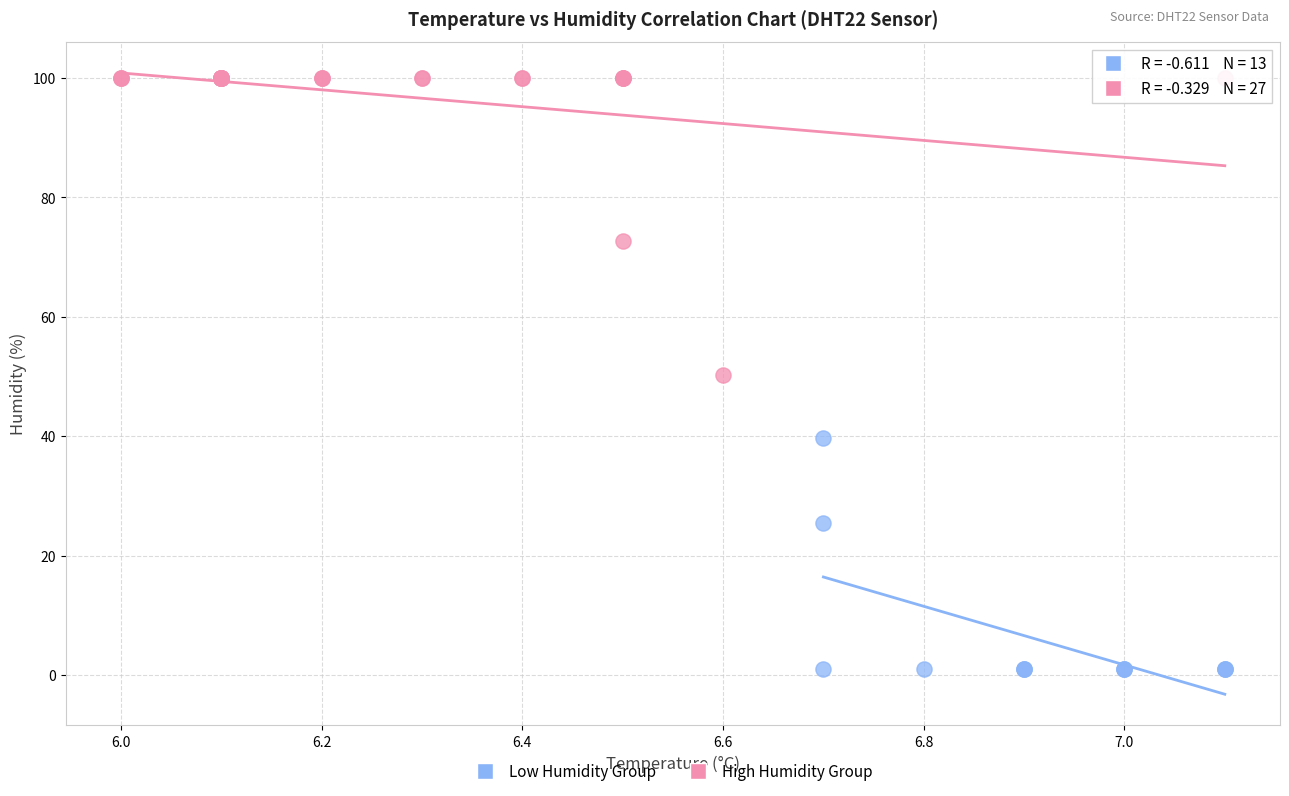

What are all the series names shown in the legend?

Low Humidity Group, High Humidity Group